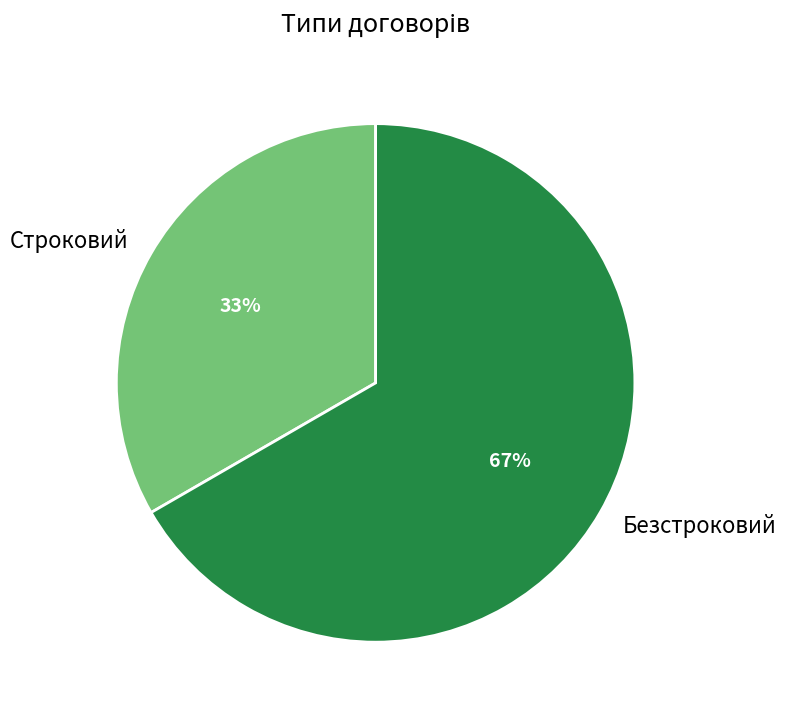

Is there a majority slice in this chart?

Yes